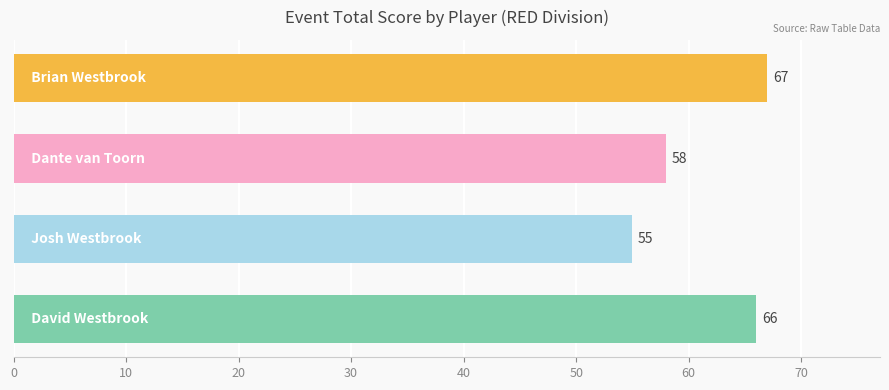

What is the minimum value shown in the chart?

55